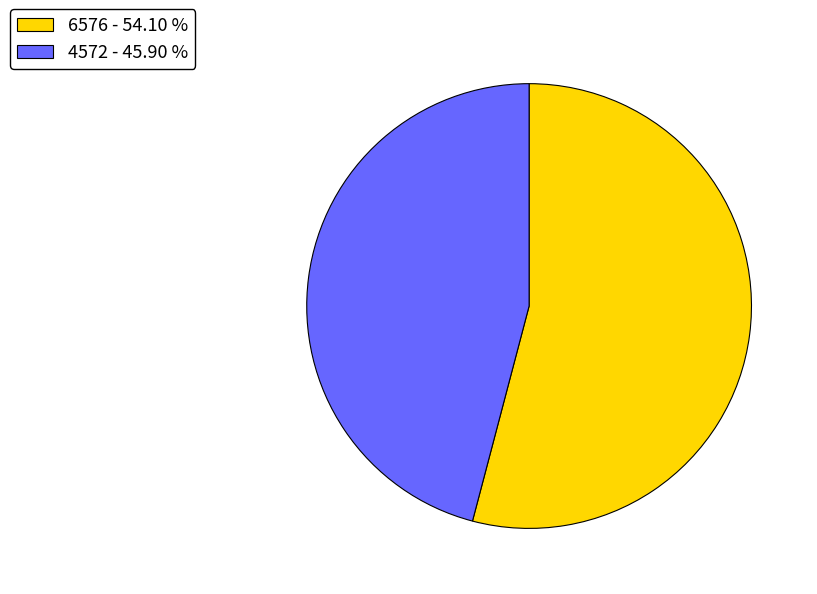

Which category has the biggest portion of the pie?

6576